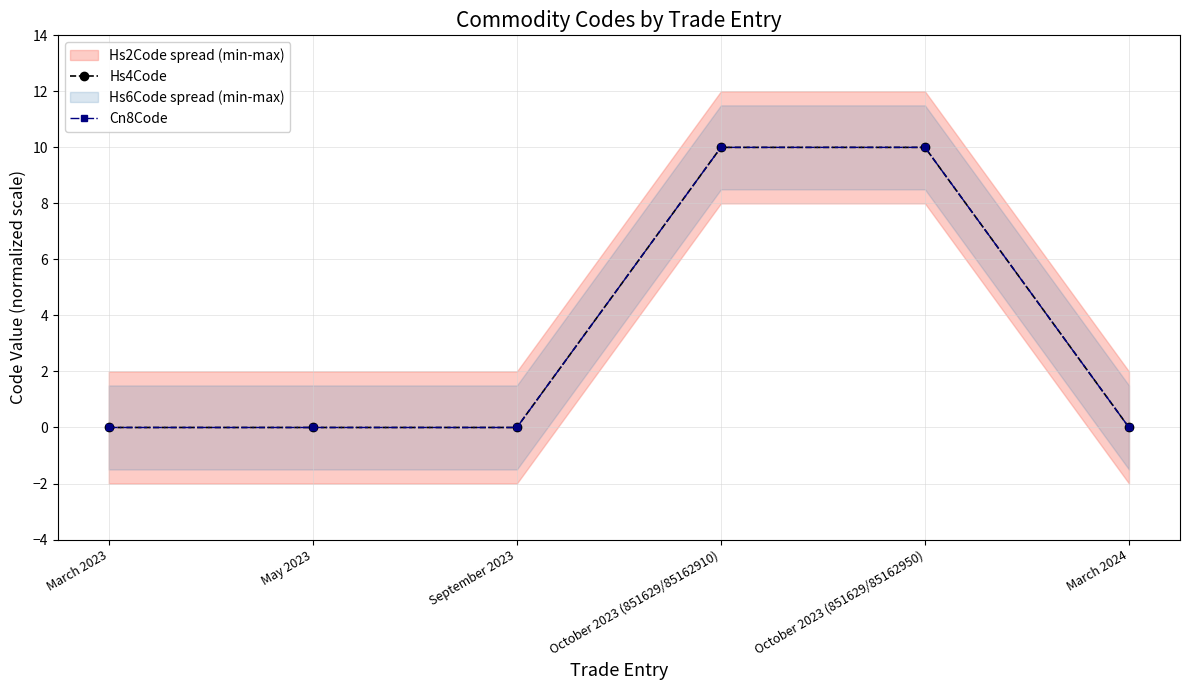

How many values in Cn8Code are above zero?

2